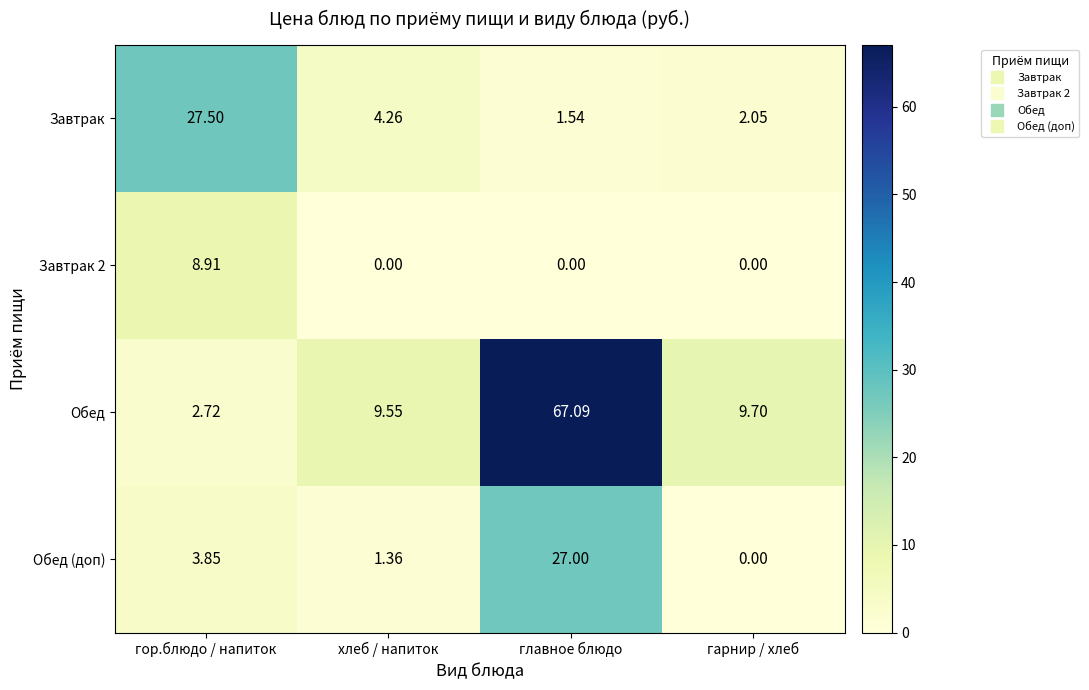

List the series in order of their peak value, lowest first.

Завтрак 2, Обед (доп), Завтрак, Обед